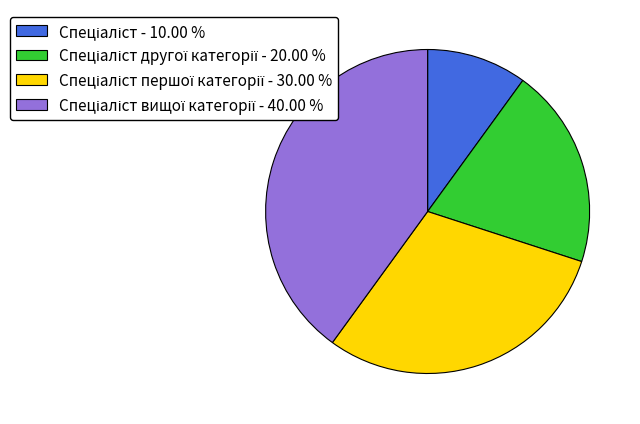

Is there a majority slice in this chart?

No